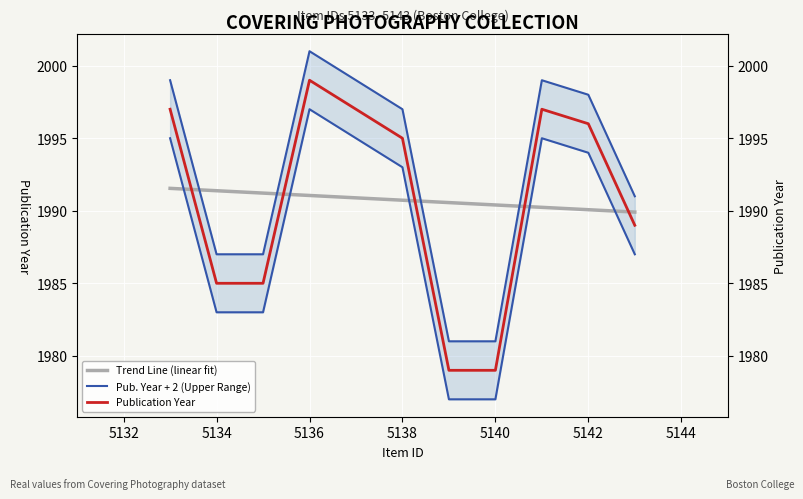

Reading left to right, what are all the values shown in this chart?

Trend Line (linear fit): 1991.5	1991.4	1991.2	1991.1	1990.9	1990.7	1990.6	1990.4	1990.2	1990.1	1989.9
Pub. Year + 2 (Upper Range): 1999.0	1987.0	1987.0	2001.0	1999.0	1997.0	1981.0	1981.0	1999.0	1998.0	1991.0
Publication Year: 1997.0	1985.0	1985.0	1999.0	1997.0	1995.0	1979.0	1979.0	1997.0	1996.0	1989.0